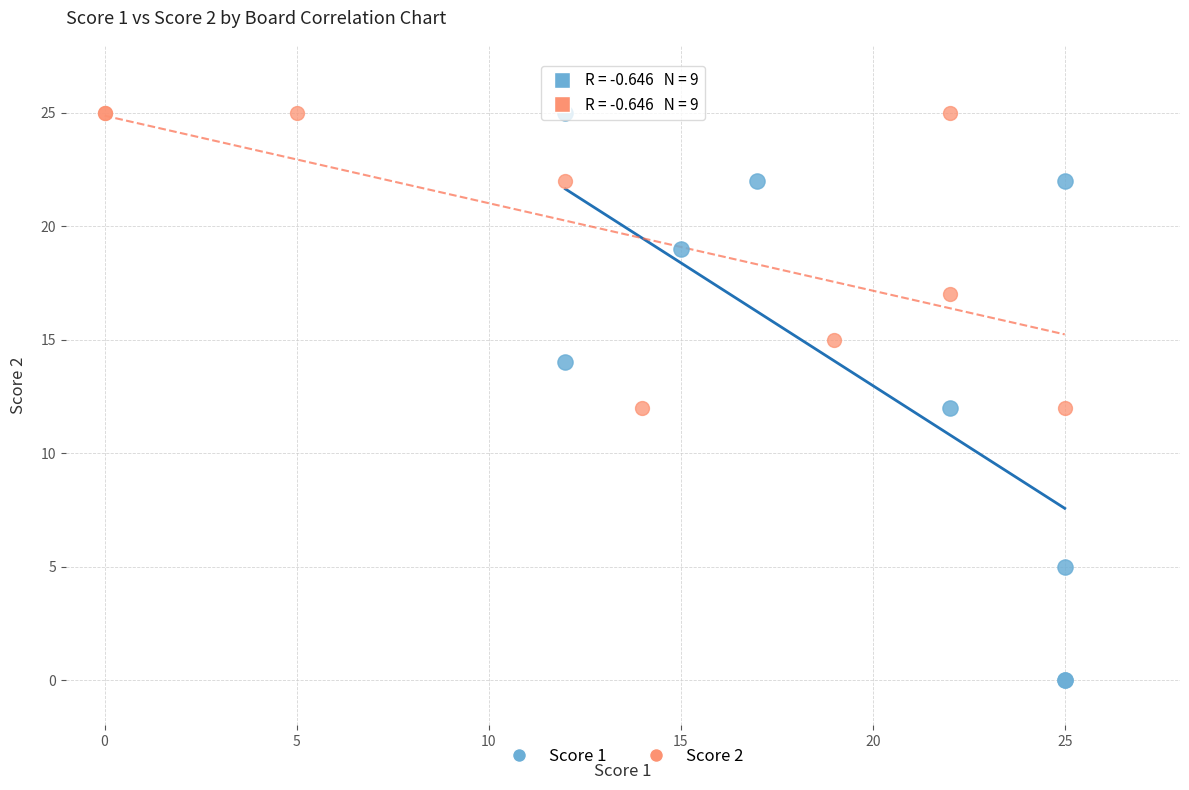

What are all the series names shown in the legend?

Score 1, Score 2